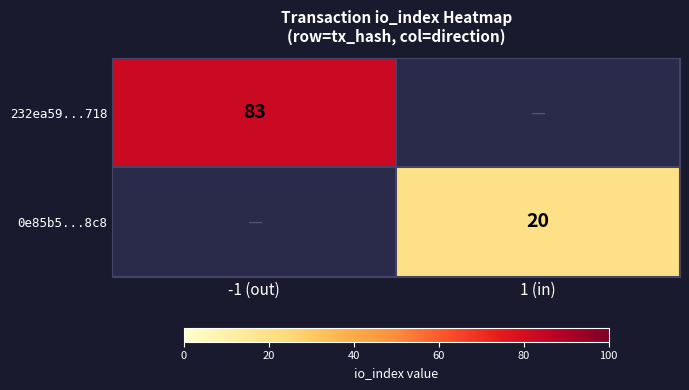

How many categories are shown in the chart?

2